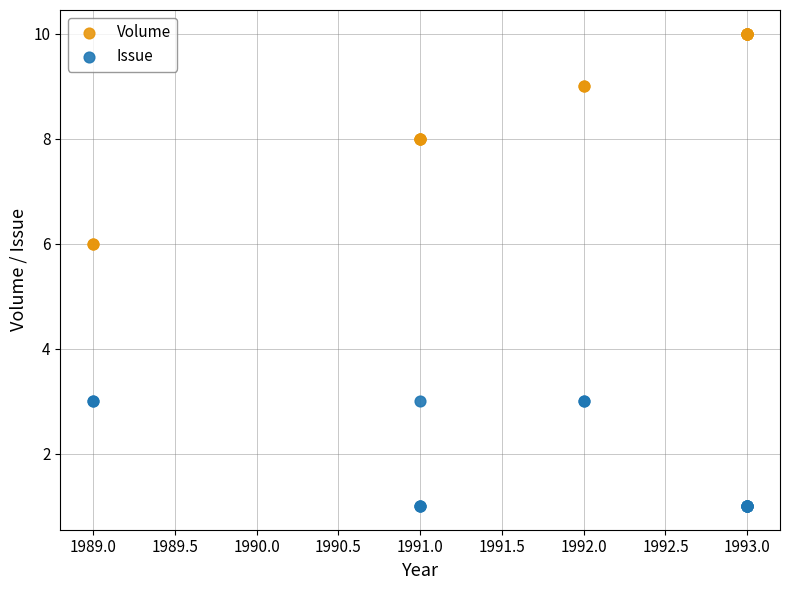

Which series has the widest spread of Y values?

Volume